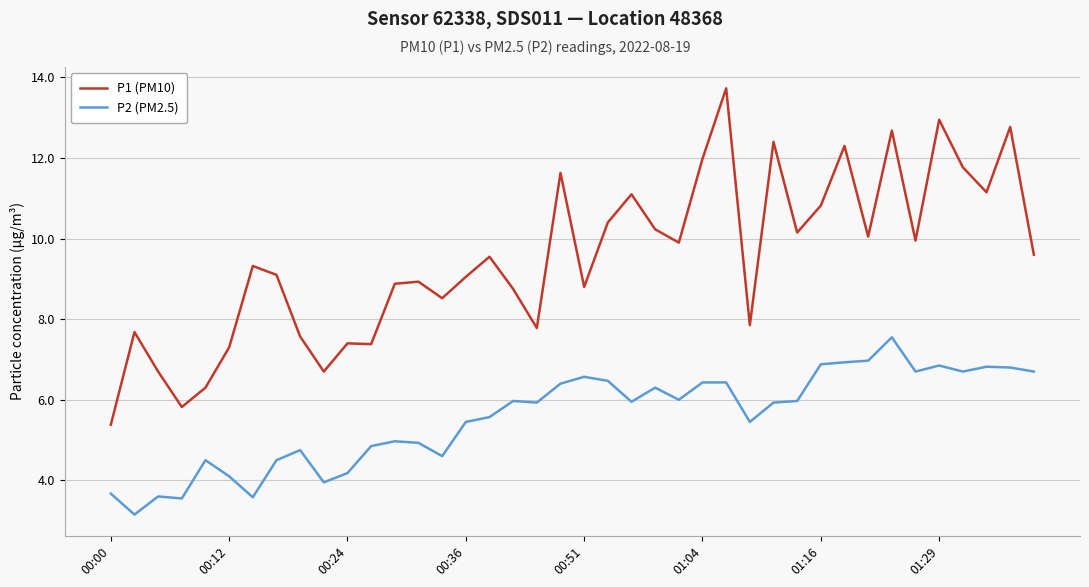

What is the highest value of the P1 (PM10) series?

13.7